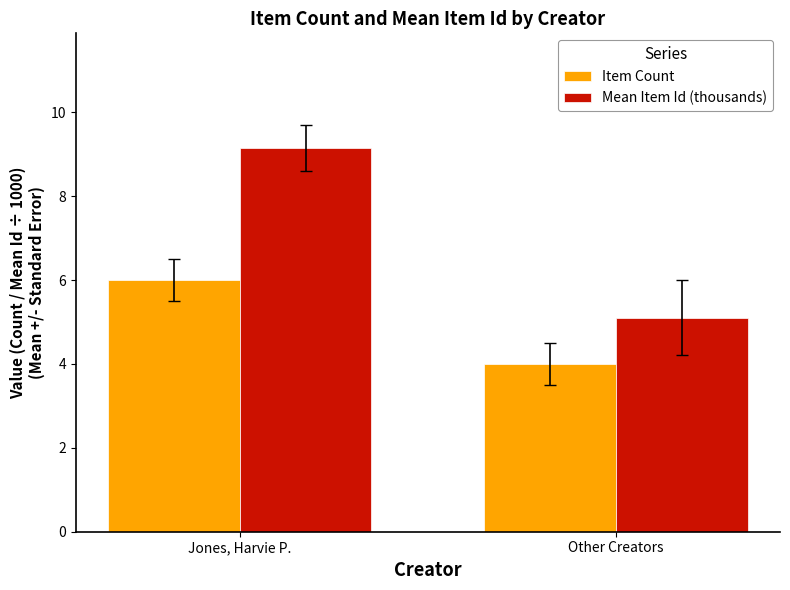

List the series in order of their overall mean, highest first.

Mean Item Id (thousands), Item Count